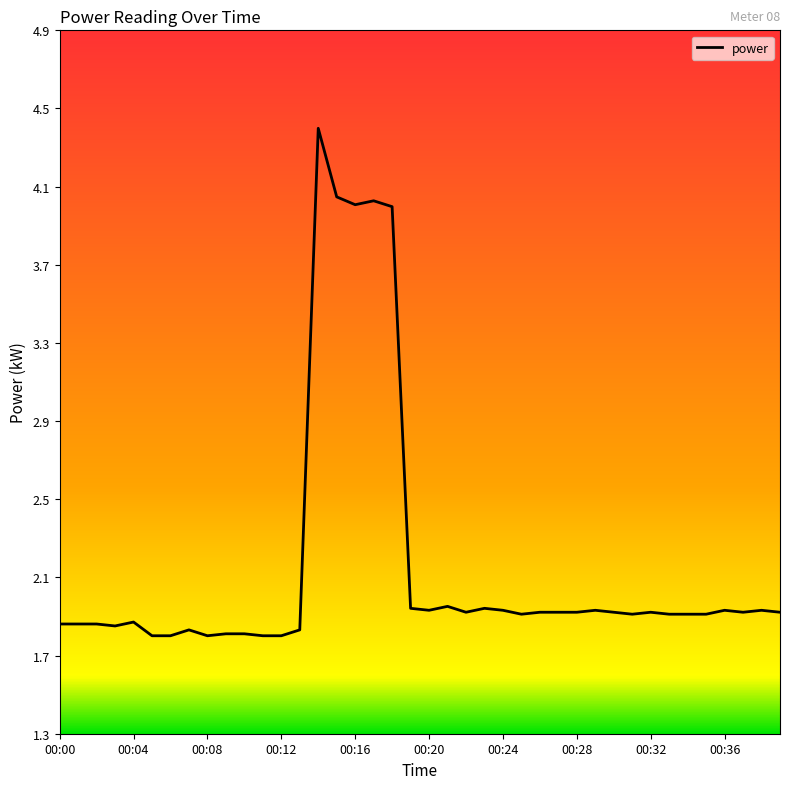

What is the minimum value shown in the chart?

1.8